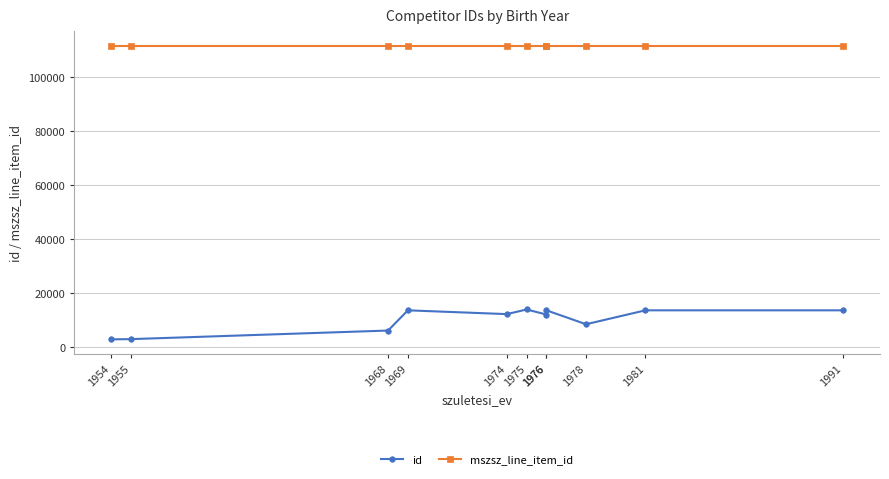

True or false: id has a value of 14667 at 1978.

False